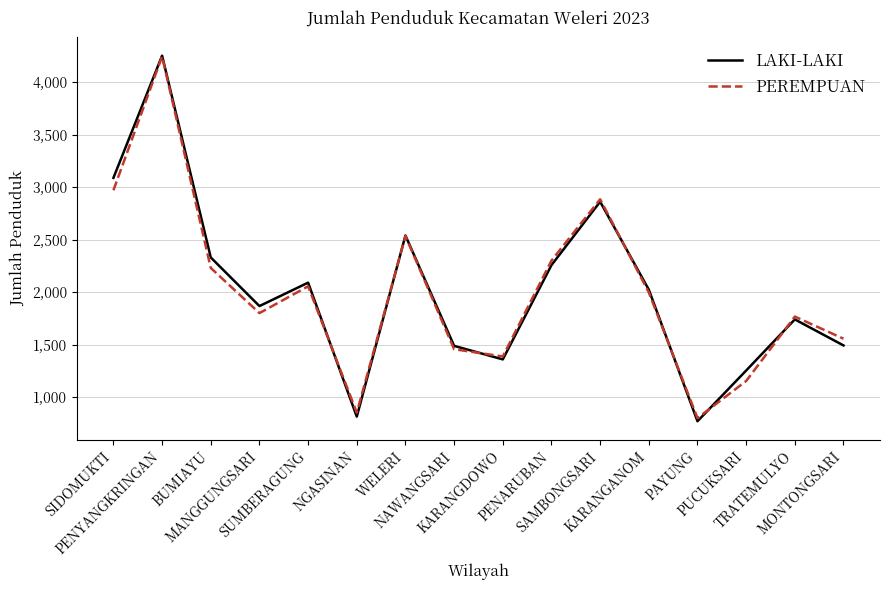

Where is the first local maximum for LAKI-LAKI?

PENYANGKRINGAN